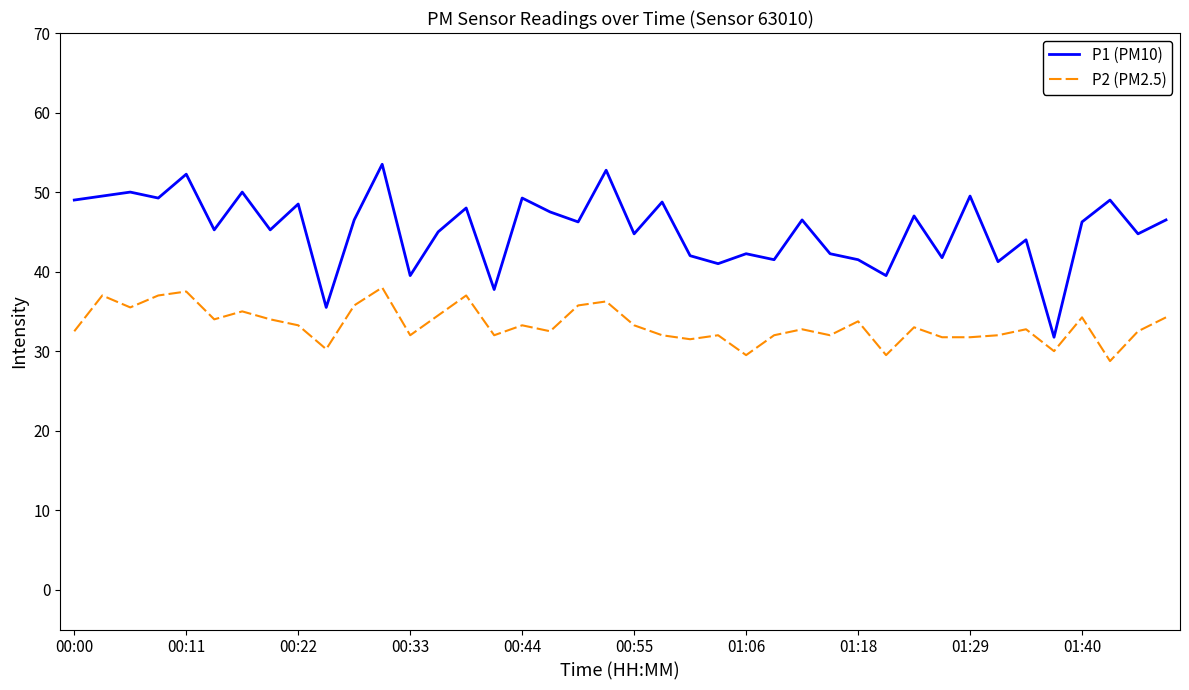

Which series has the largest range (max minus min)?

P1 (PM10)